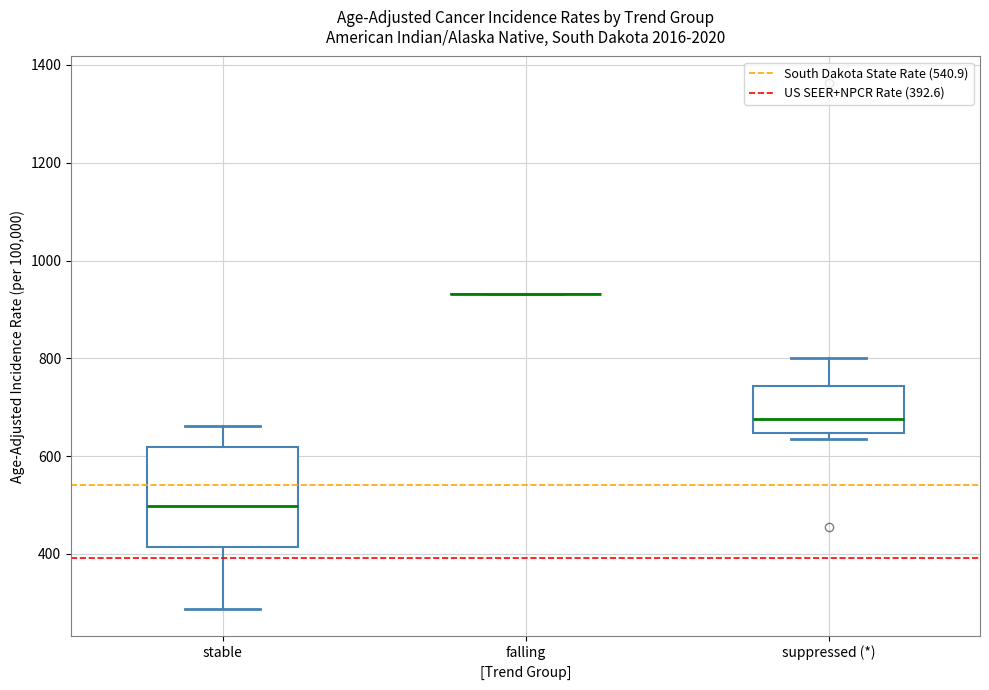

Which box is the tallest, from its lower edge to its upper edge?

stable